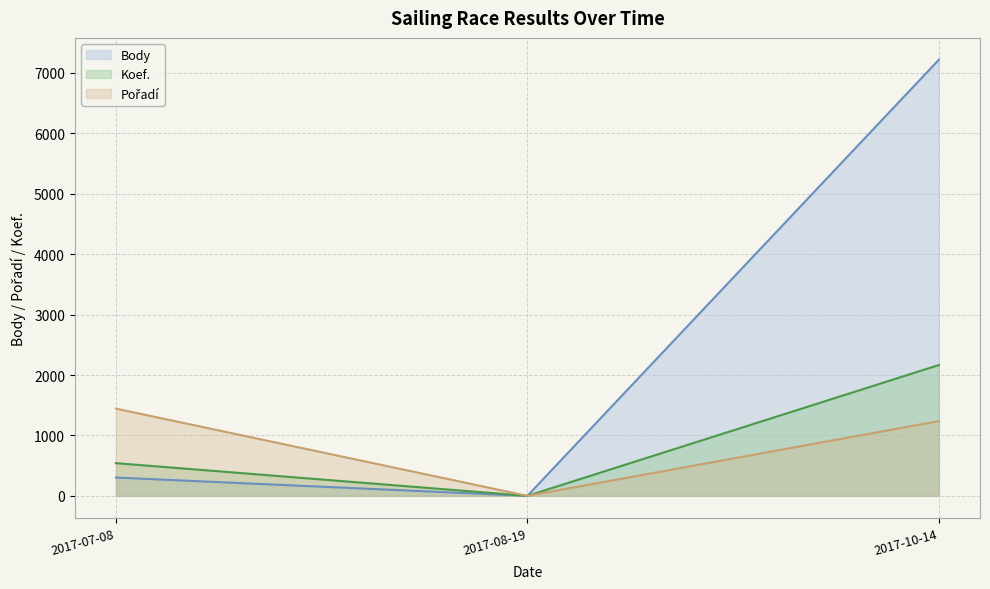

Which series has the widest spread of values?

Body